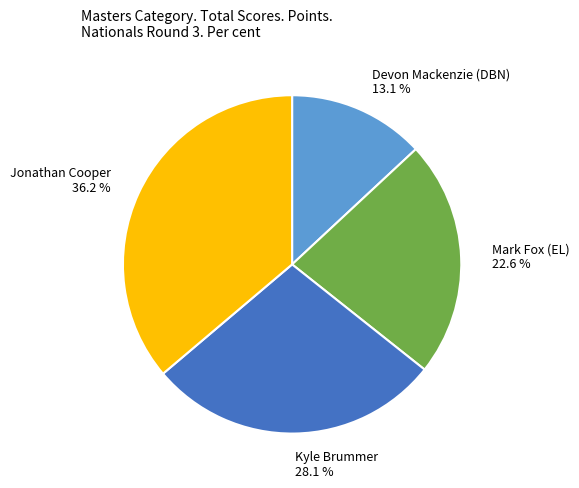

Does any single category account for the majority?

No